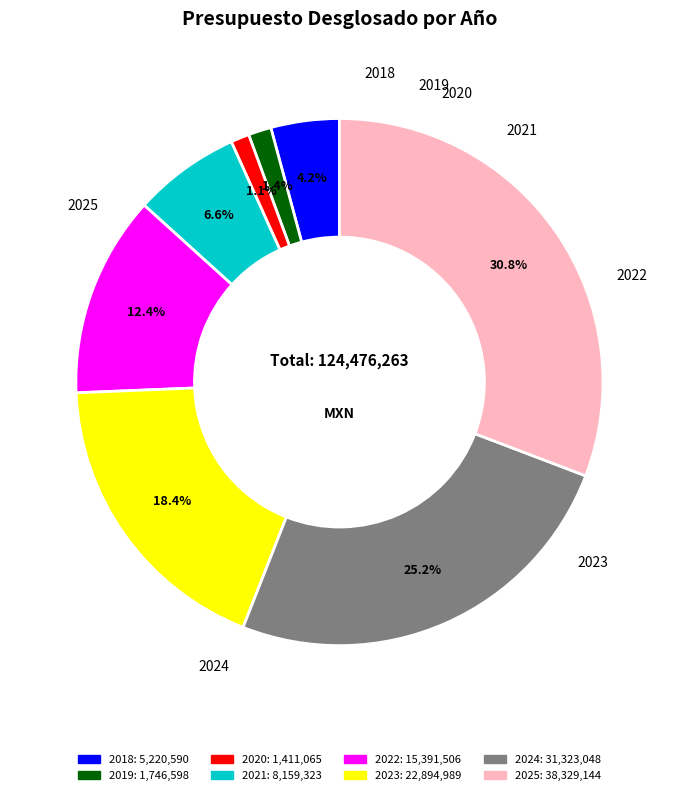

The 2023 slice represents 18% of the pie. True or false?

True